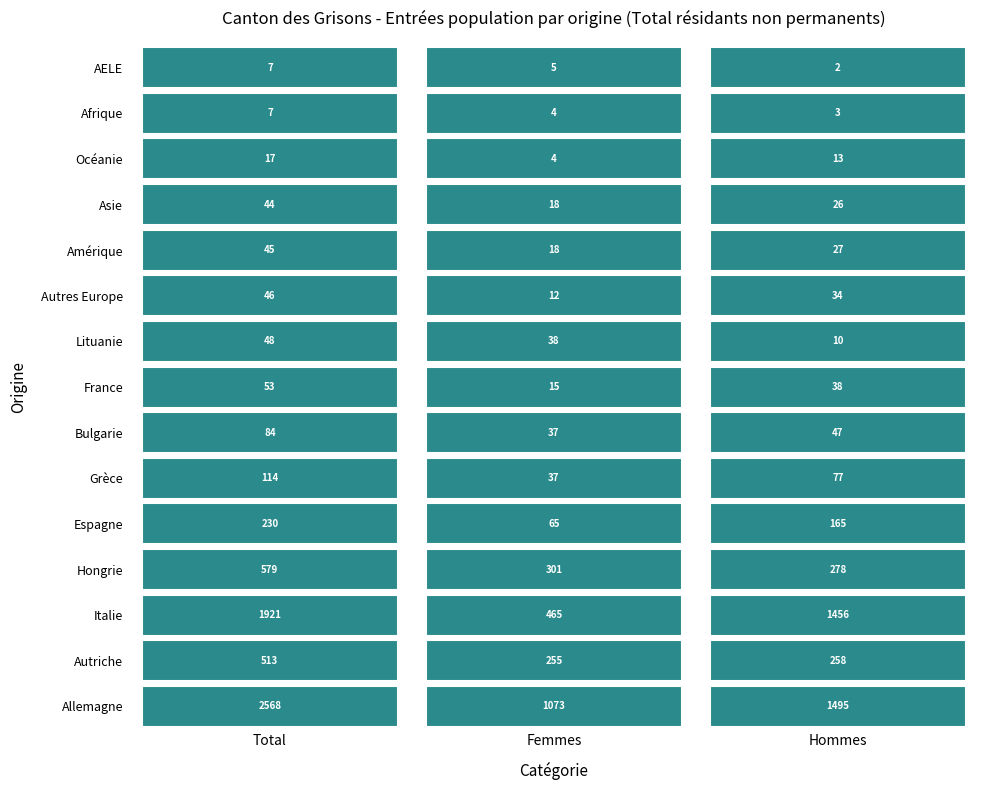

At which category is the sum across all series the highest?

Total